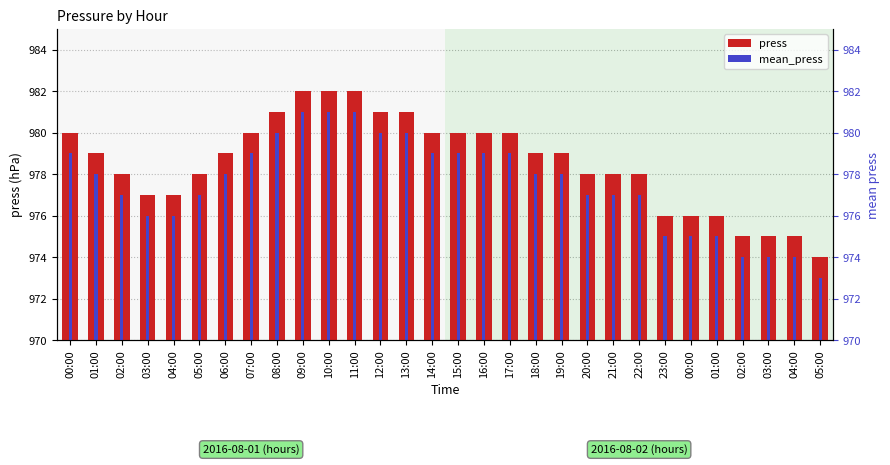

Does the chart contain stacked bars?

No